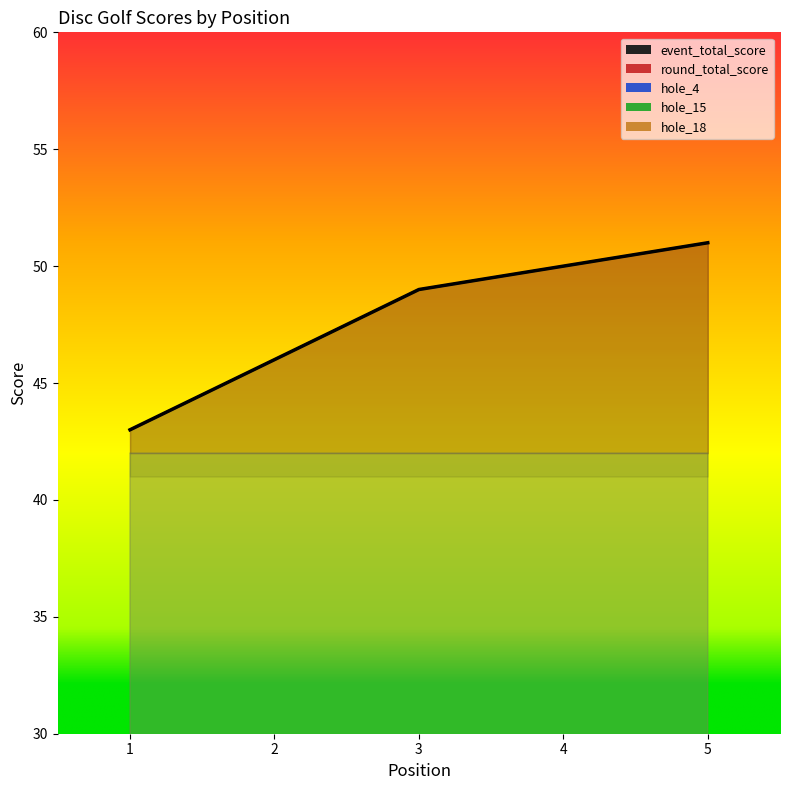

At which category does hole_4 reach its first local valley?

2